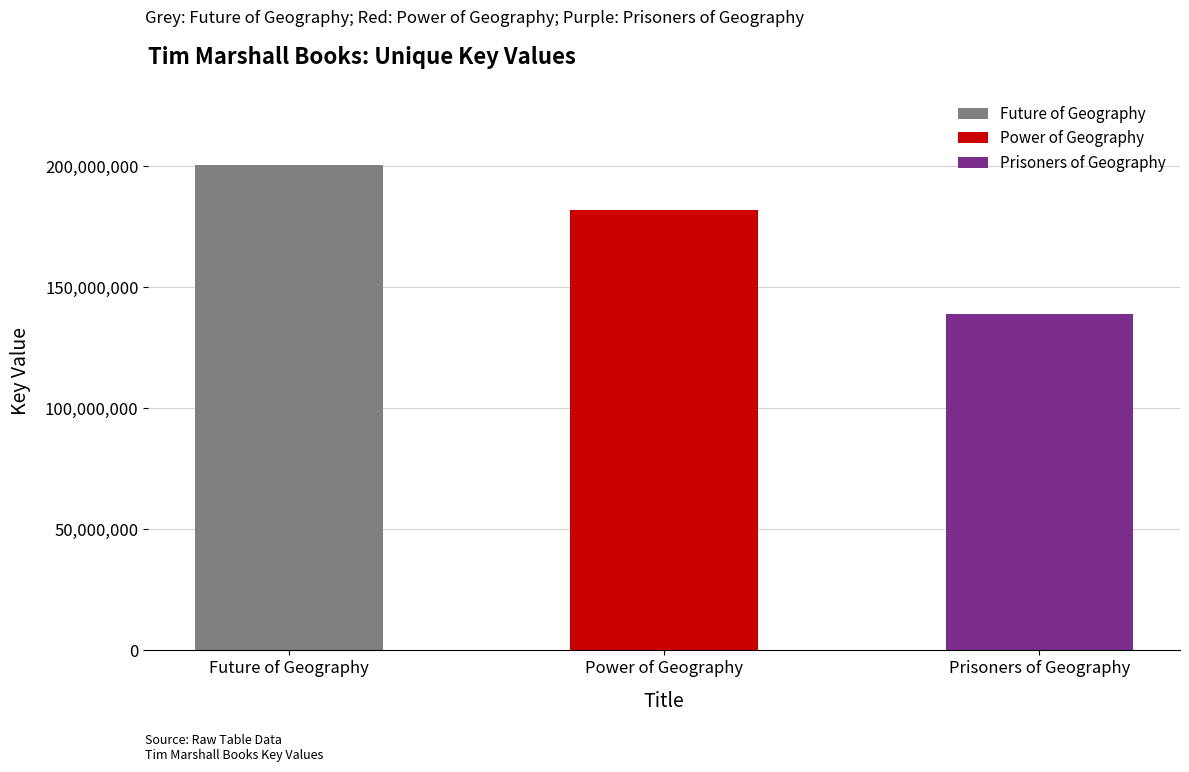

List the labels in order of value, smallest first.

Prisoners of Geography, Power of Geography, Future of Geography